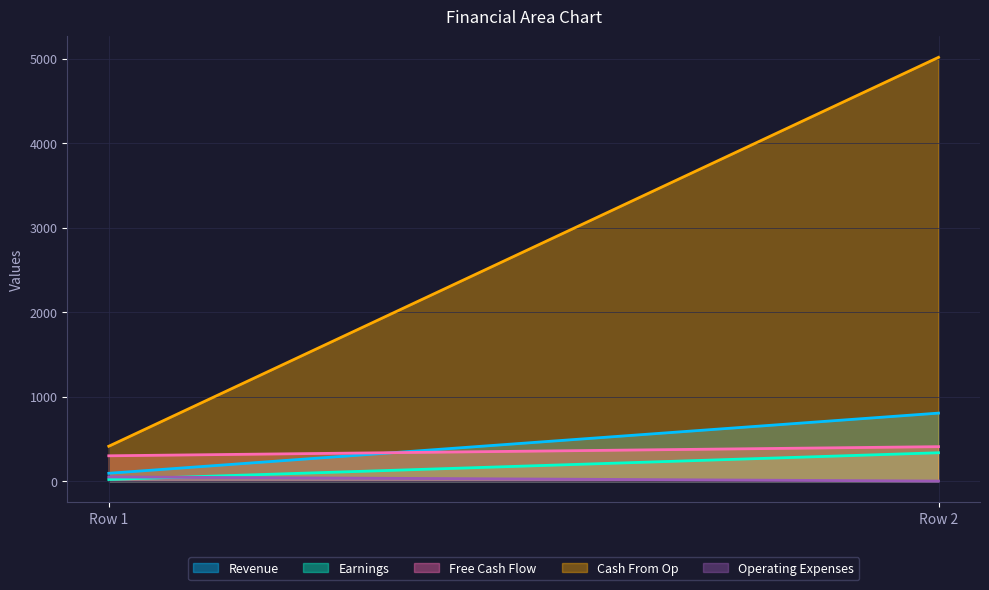

Which series has the largest range (max minus min)?

Cash From Op